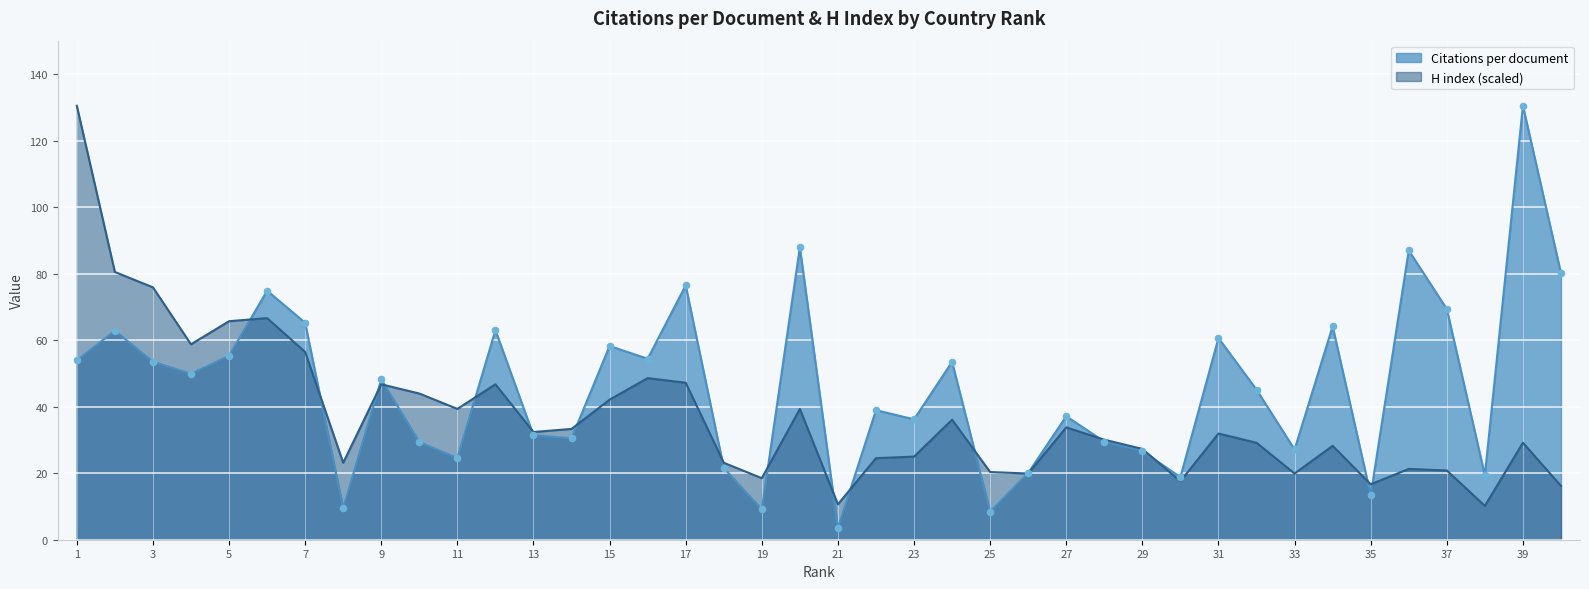

Which series contains the highest Y value?

Citations per document